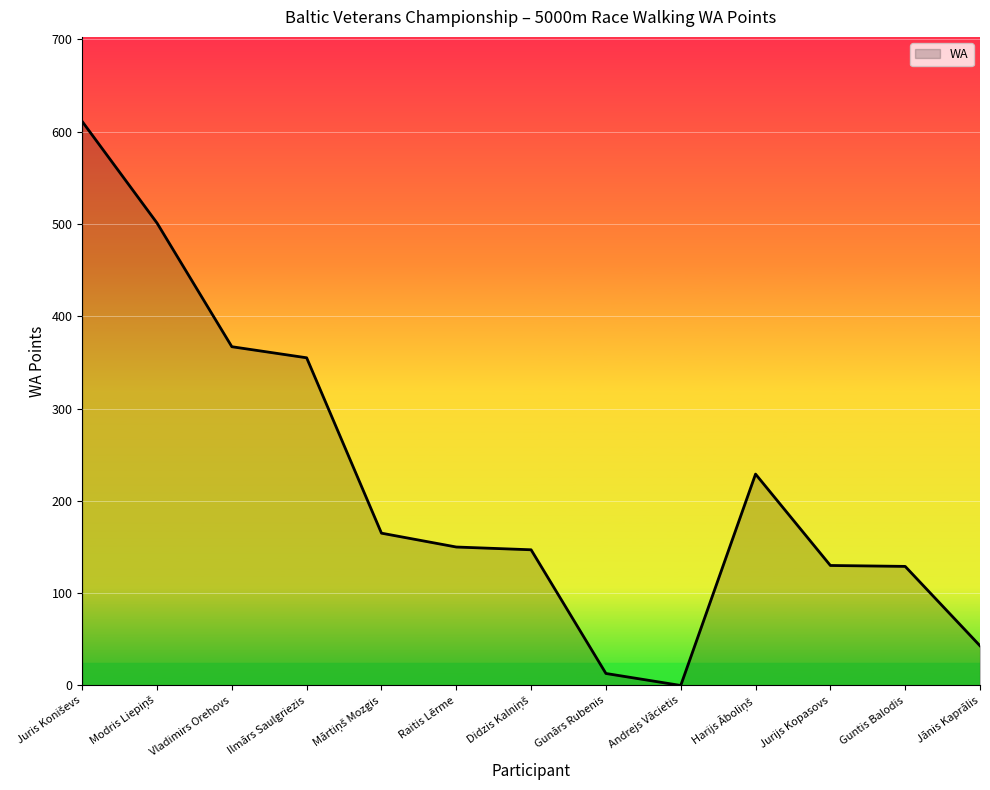

At which category does the chart reach its minimum across all series?

Andrejs Vācietis